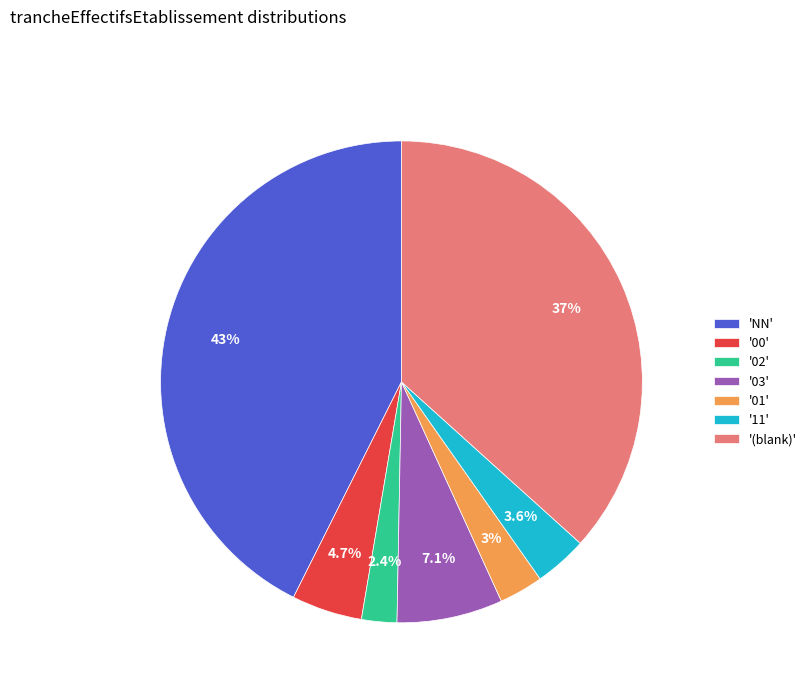

How much of the chart is everything except '(blank)'?

63.3%